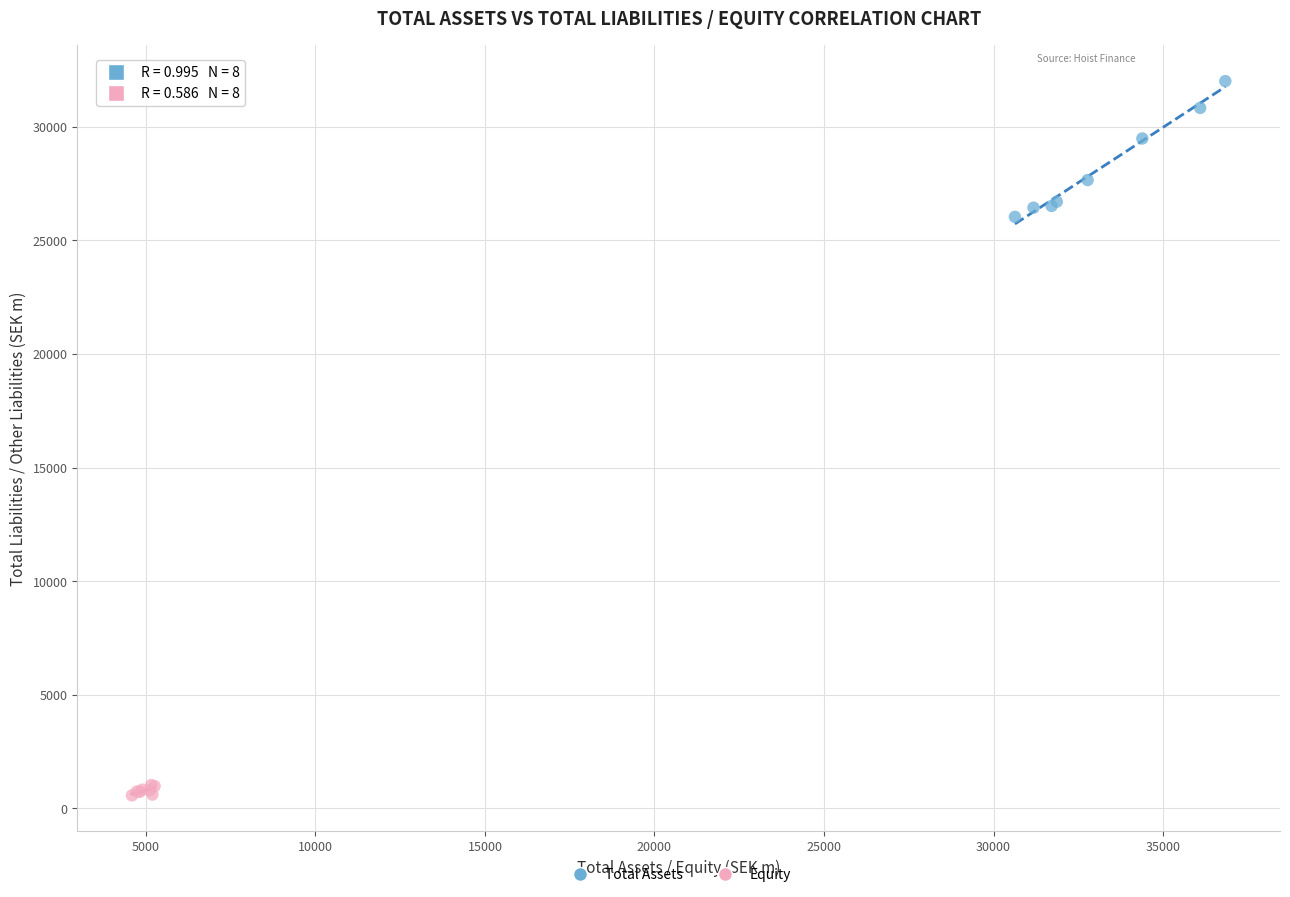

Which series reaches the minimum Y coordinate?

Equity